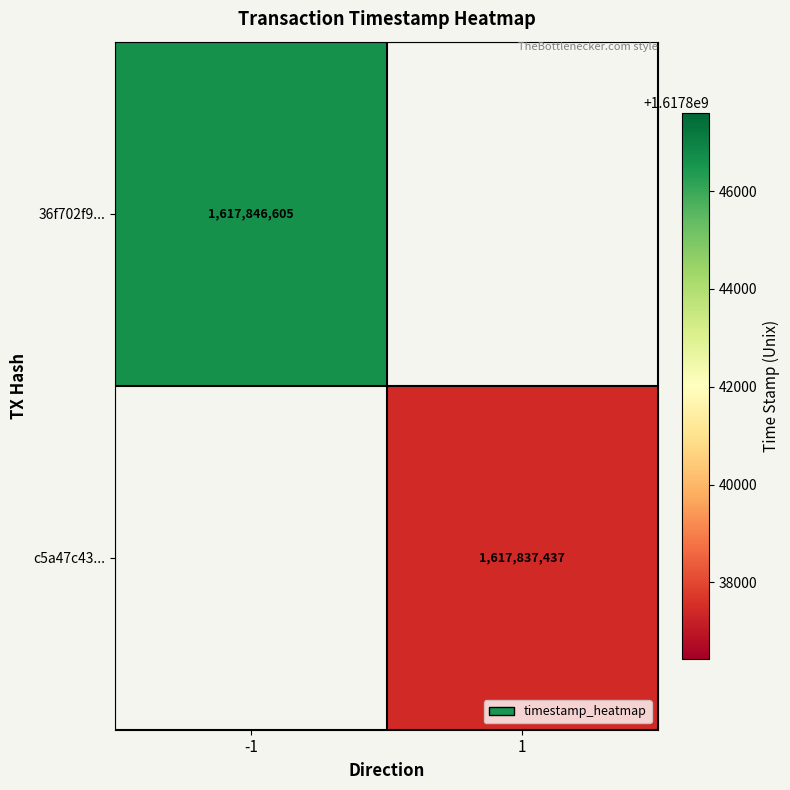

Count the number of data series in this chart.

2